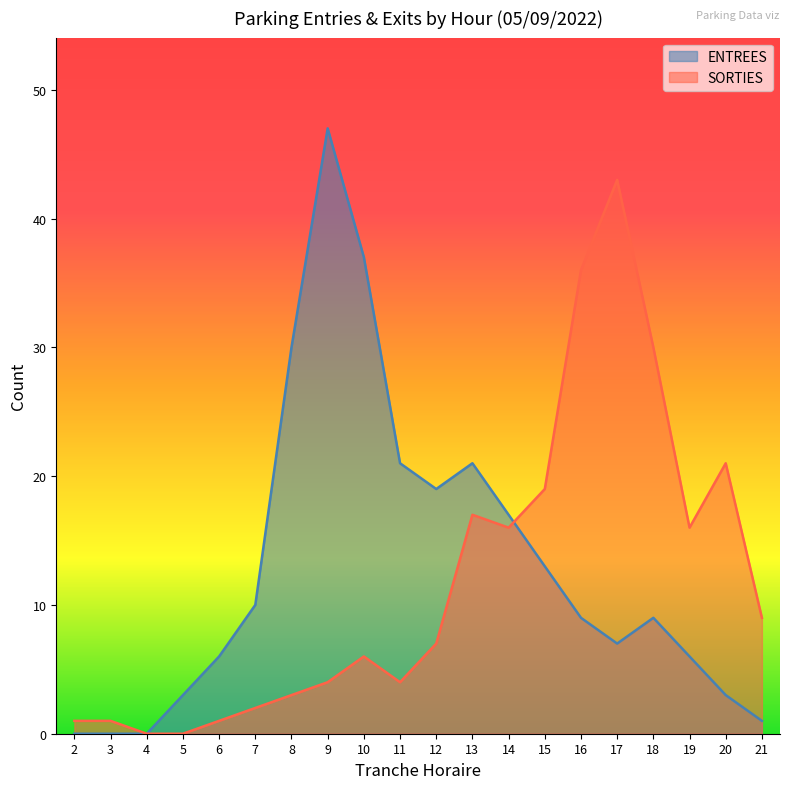

What are all the series names shown in the legend?

ENTREES, SORTIES